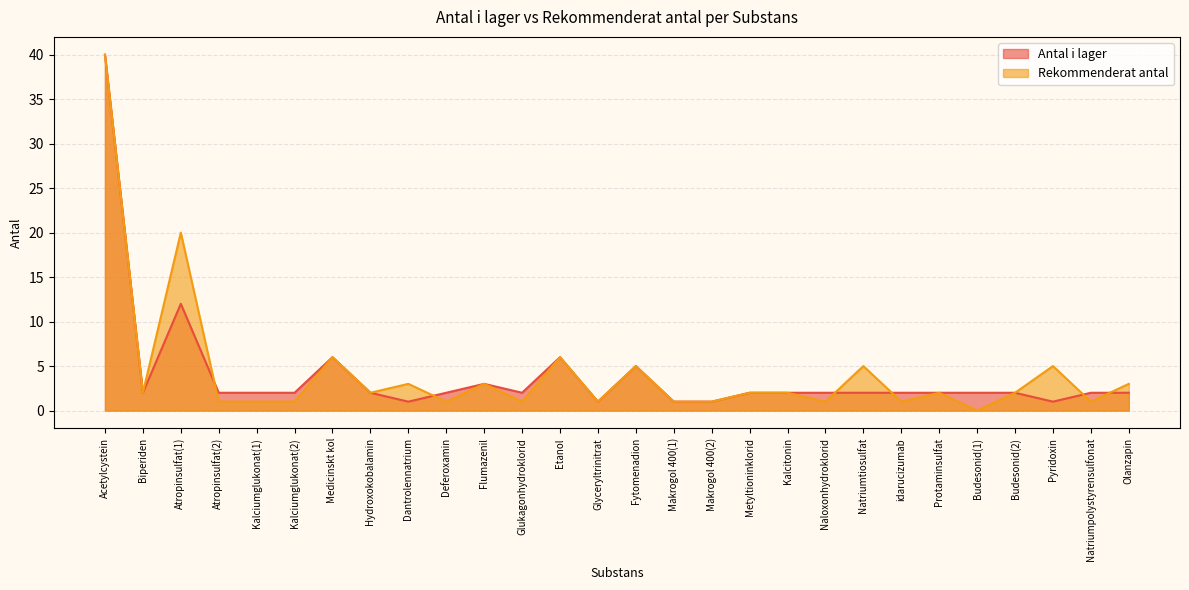

What is the label of the 4th point from the left?

Atropinsulfat(2)